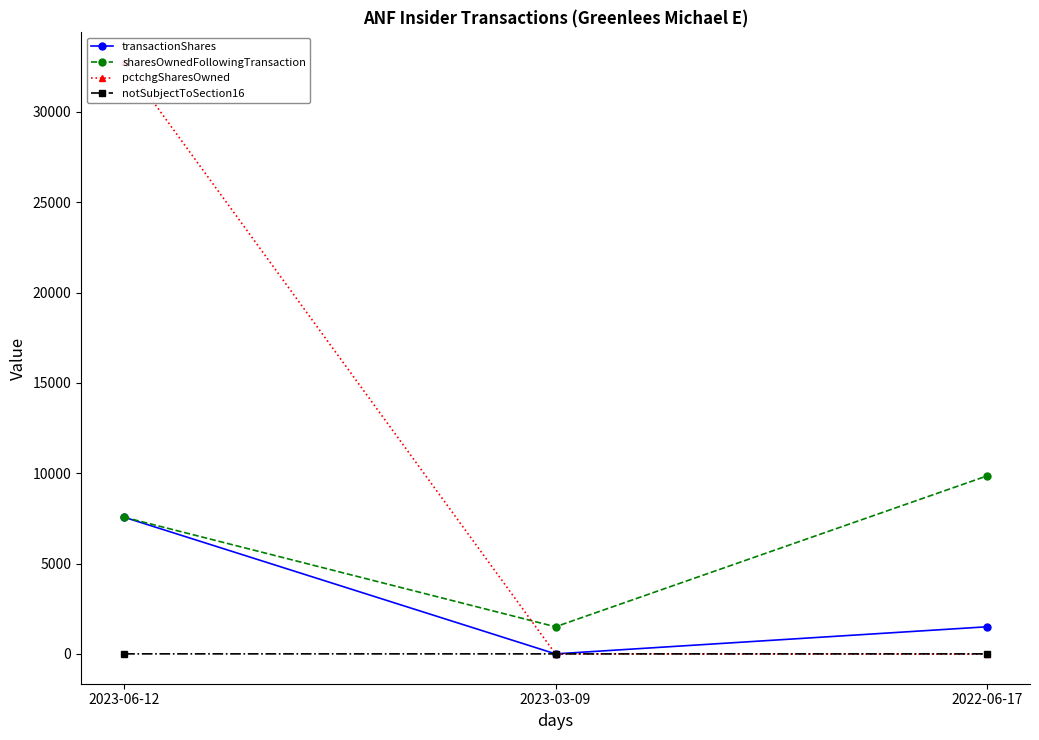

Between 2023-06-12 and 2023-03-09, which series saw the biggest shift?

pctchgSharesOwned